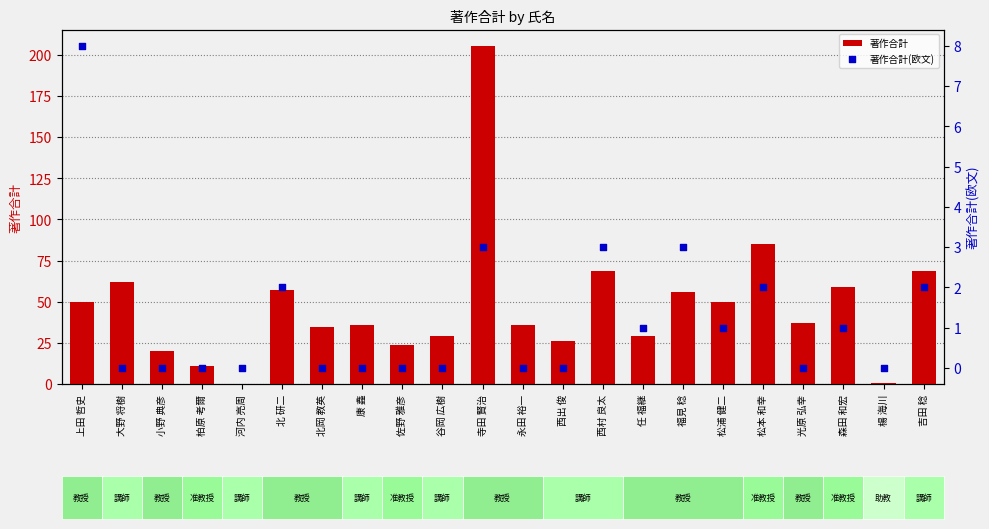

At which category is the sum across all series the highest?

寺田 賢治